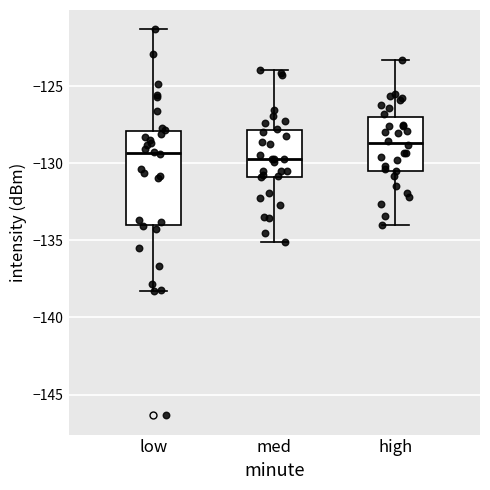

Reading left to right, transcribe this box plot: for each box, give where its median line is, the range the box spans, and where its two whiskers end, as read against the y-axis. The values are not printed on the chart, so give them approximately, as read against the axis.

low: median -129.5, box -134.0 to -128.0, whiskers -138.5 to -121.5
med: median -129.5, box -131.0 to -128.0, whiskers -135.0 to -124.0
high: median -128.5, box -130.5 to -127.0, whiskers -134.0 to -123.5